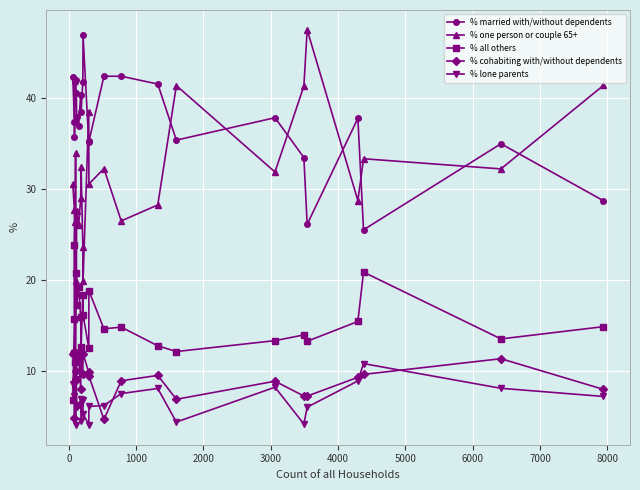

True or false: % lone parents and % married with/without dependents cross at least once.

False